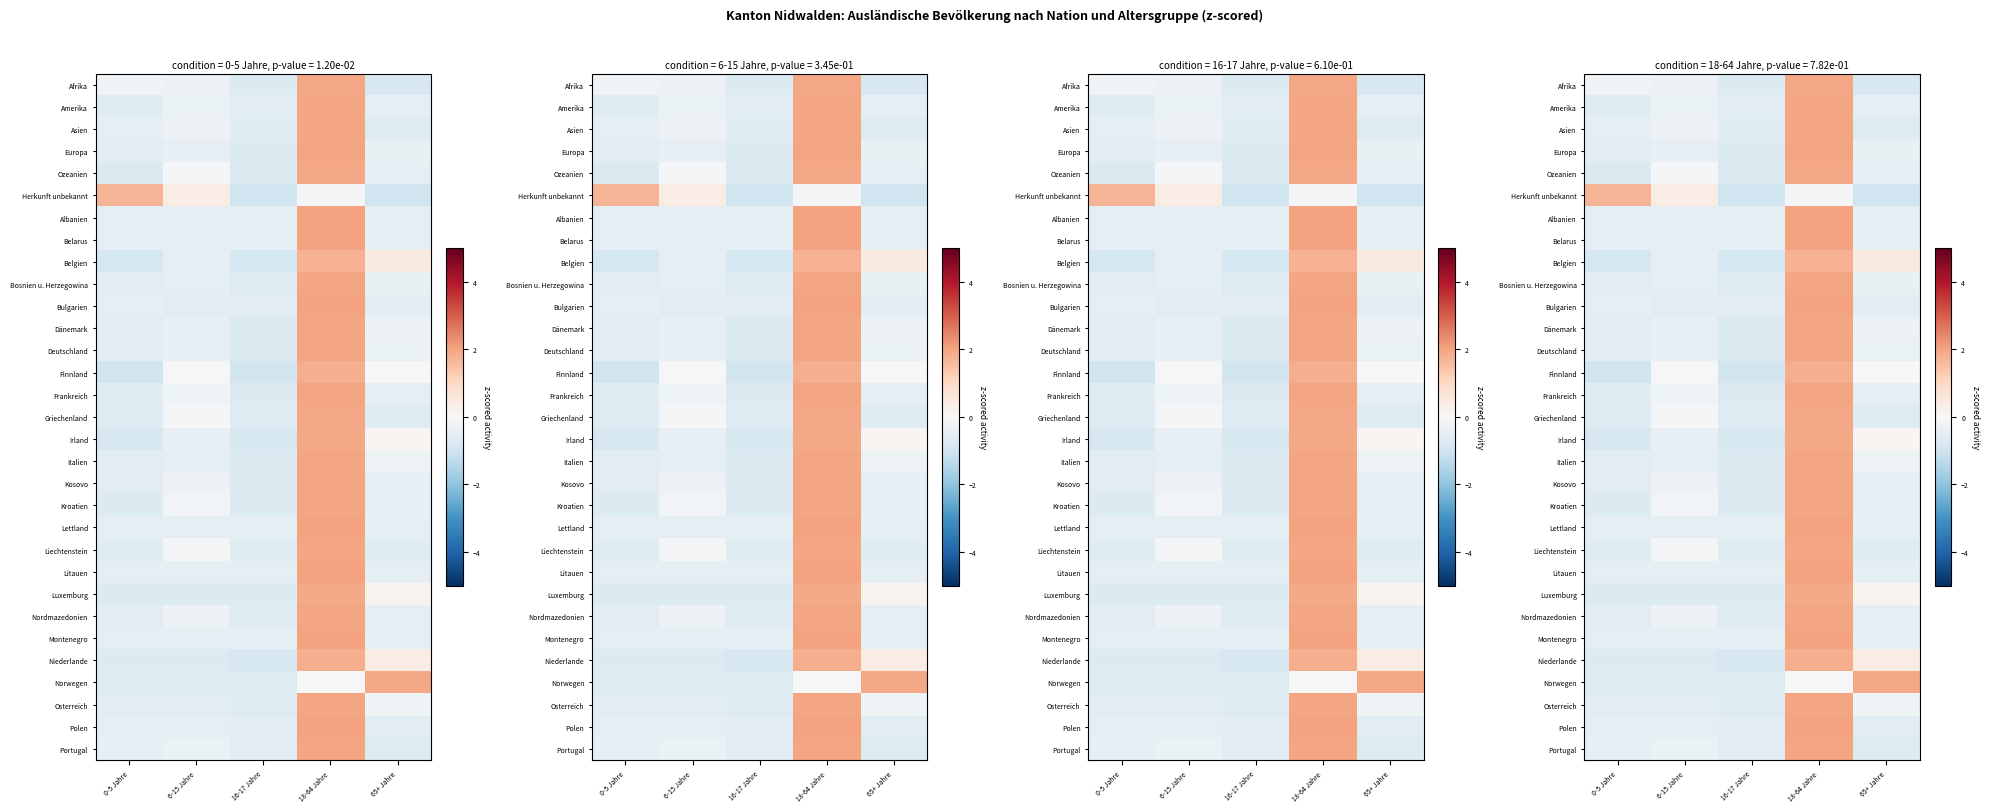

Which category has the highest value across all series?

18-64 Jahre